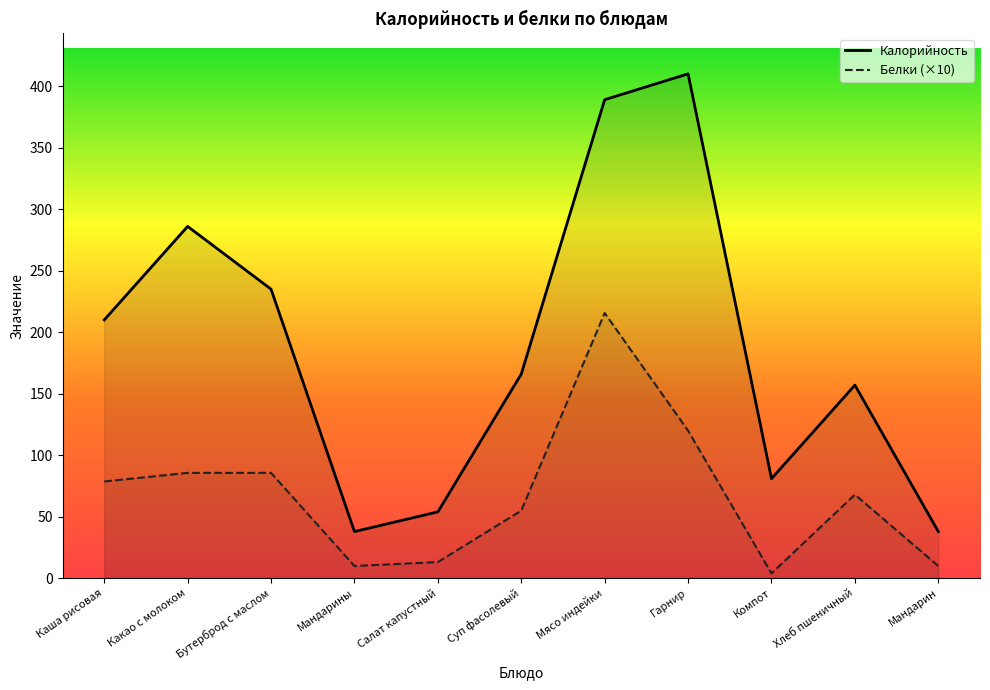

At how many categories does at least one series exceed 202?

5